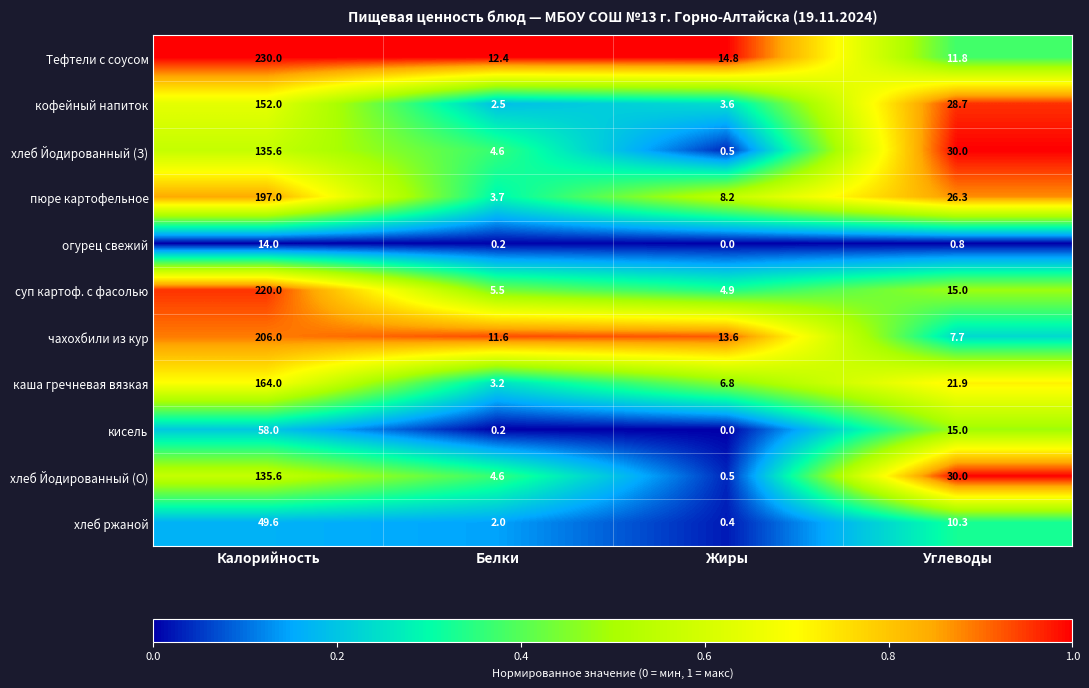

At how many categories does at least one series exceed 0?

4